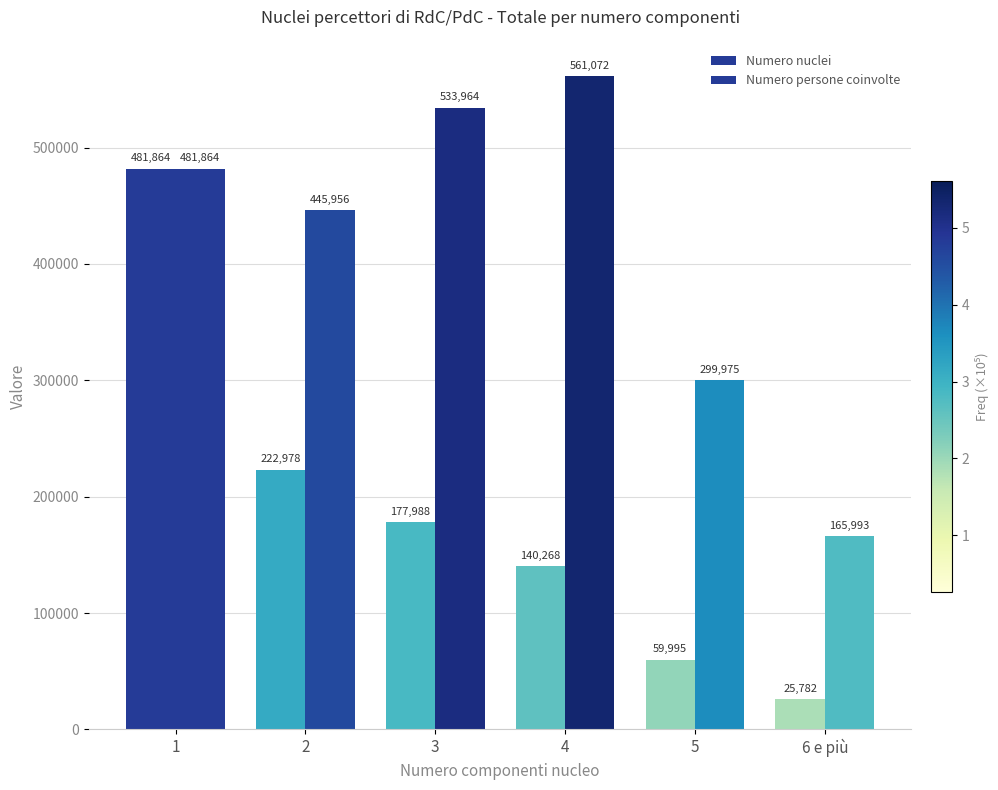

What is the value of the Numero nuclei bar at the 5th from the left?

59995